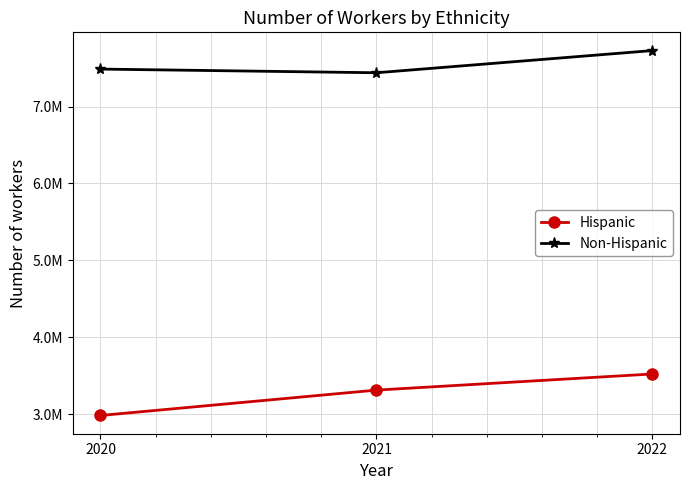

Which series changed the most between 2020 and 2021?

Hispanic